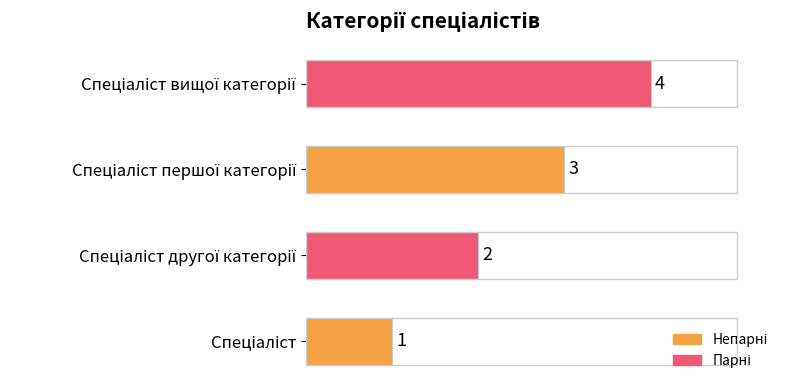

How many values are between 2 and 4?

3